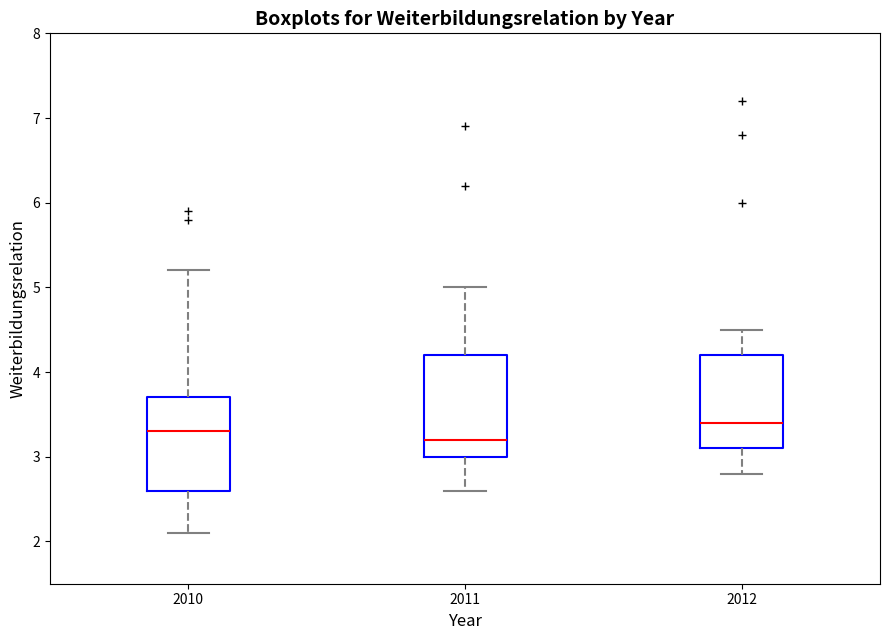

Comparing the boxes themselves (not the whiskers), which one is the tallest?

2011